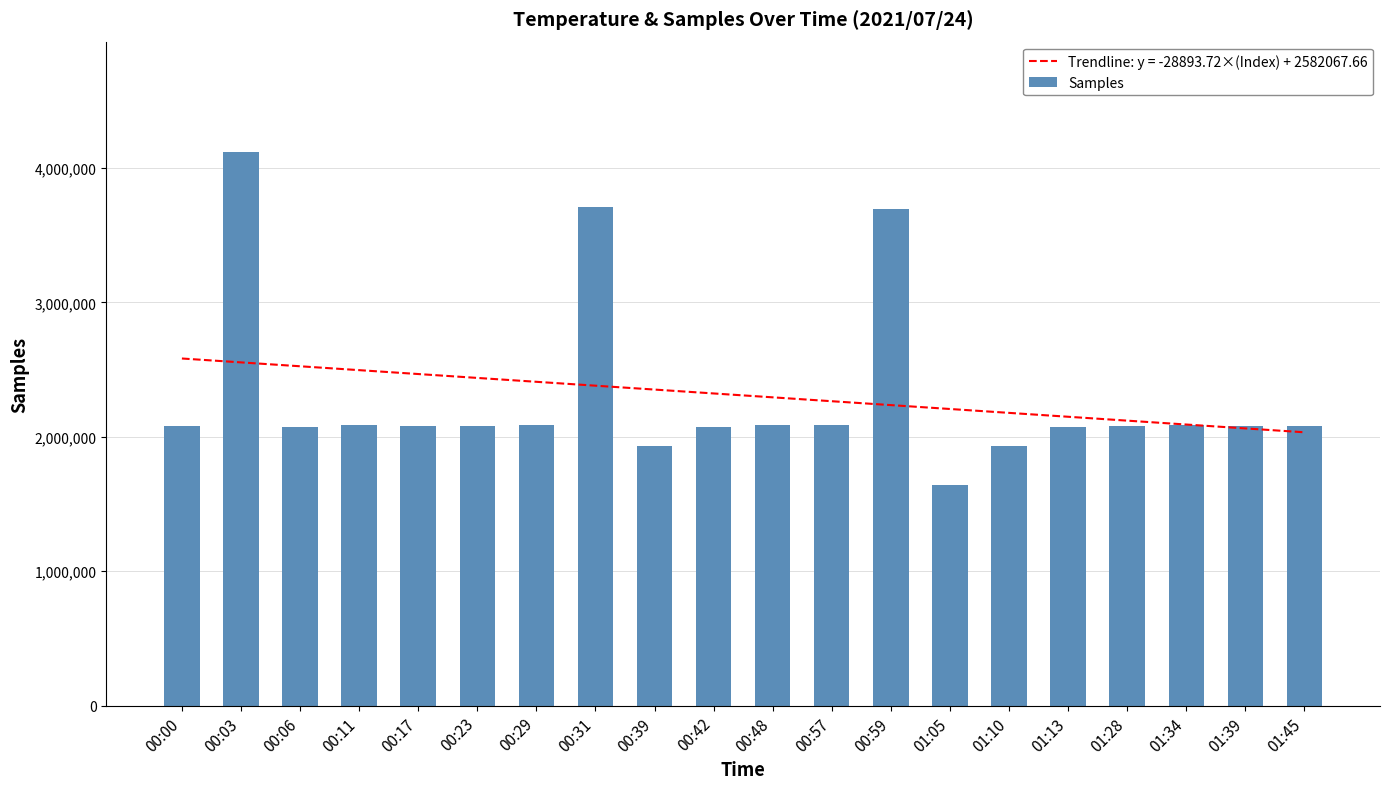

Is it true that the value at 01:45 is 2083401?

True